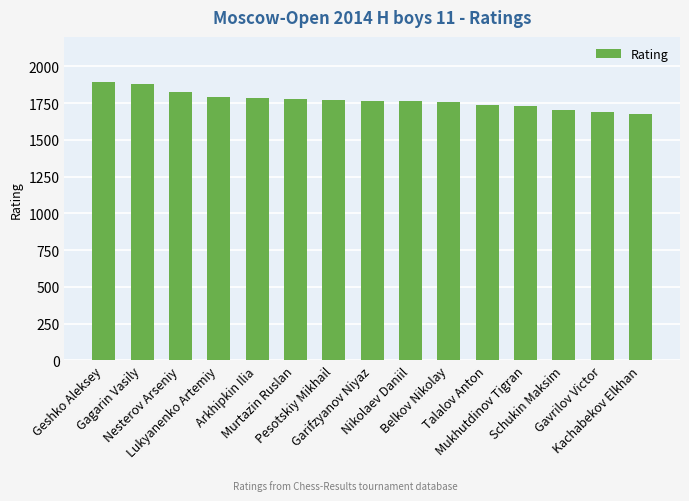

How many bars are there in total?

15